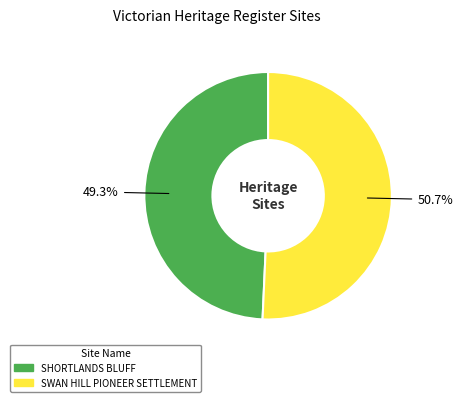

To the nearest percent, what percentage of the pie is SWAN HILL PIONEER SETTLEMENT?

51%